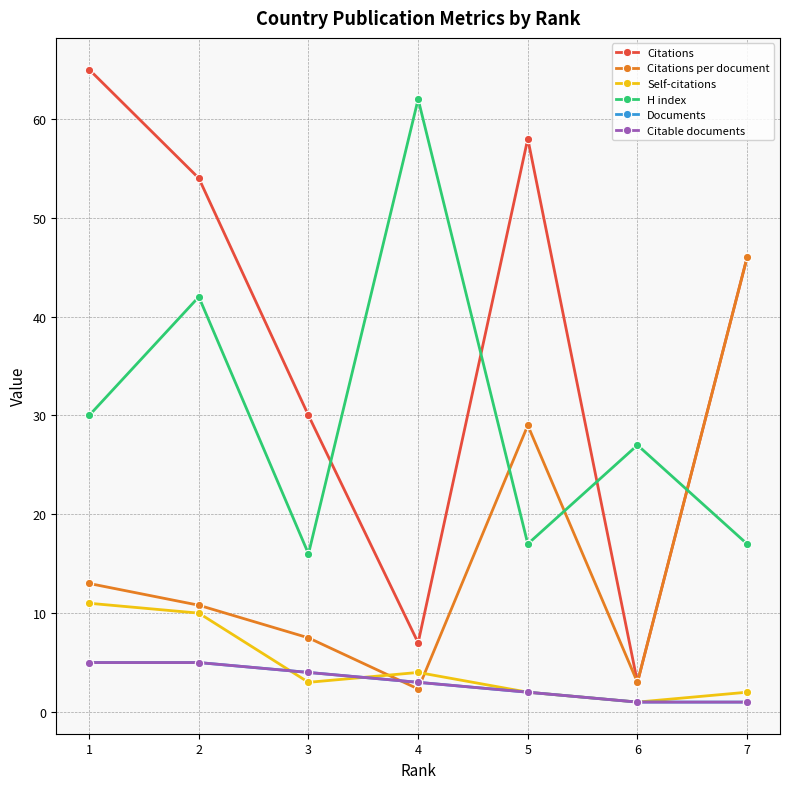

At 6, list the series in order from largest to smallest.

H index, Citations, Citations per document, Self-citations, Documents, Citable documents